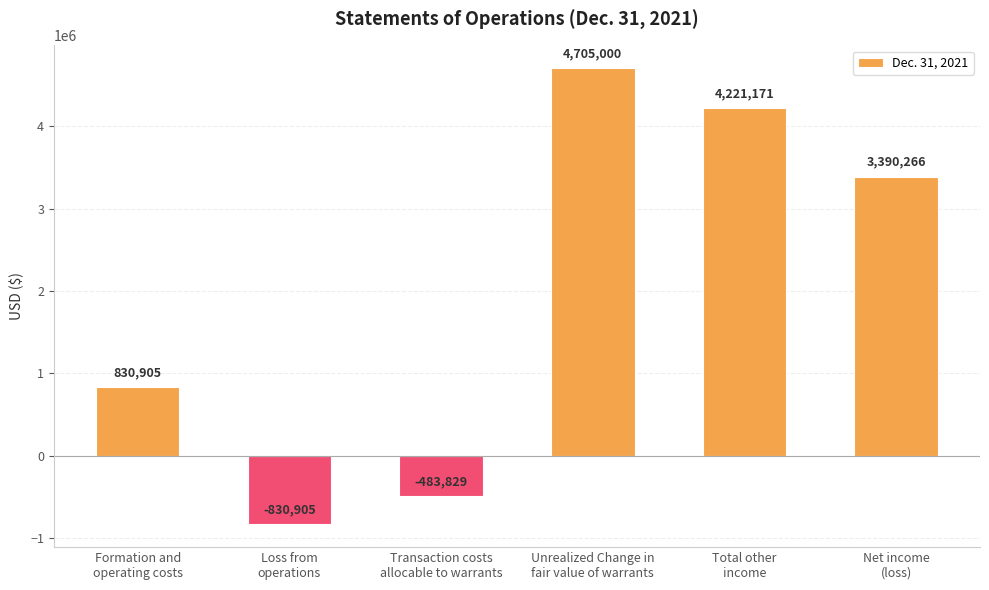

Reading left to right, transcribe all the data shown in this chart.

830905	-830905	-483829	4705000	4221171	3390266